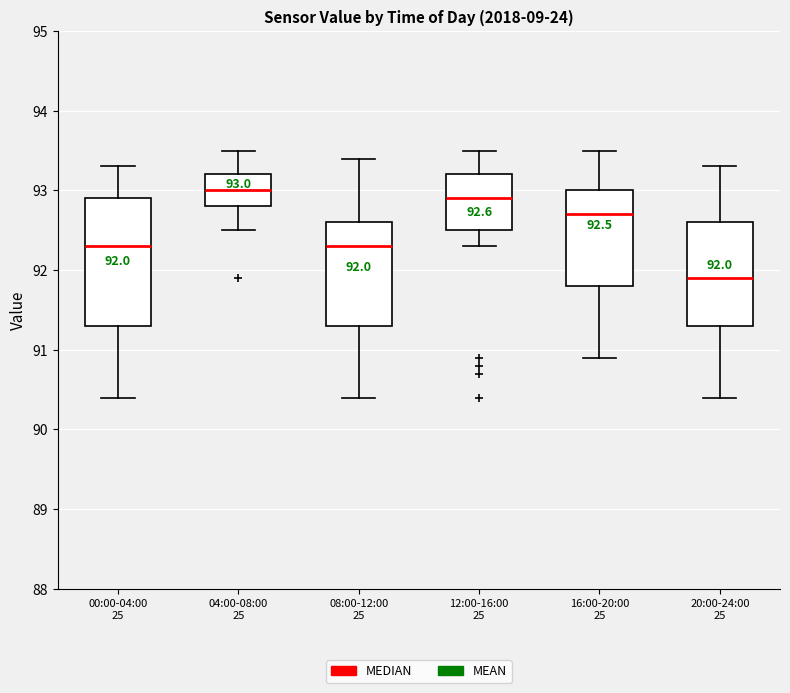

Comparing the boxes themselves (not the whiskers), which one is the tallest?

00:00-04:00 25